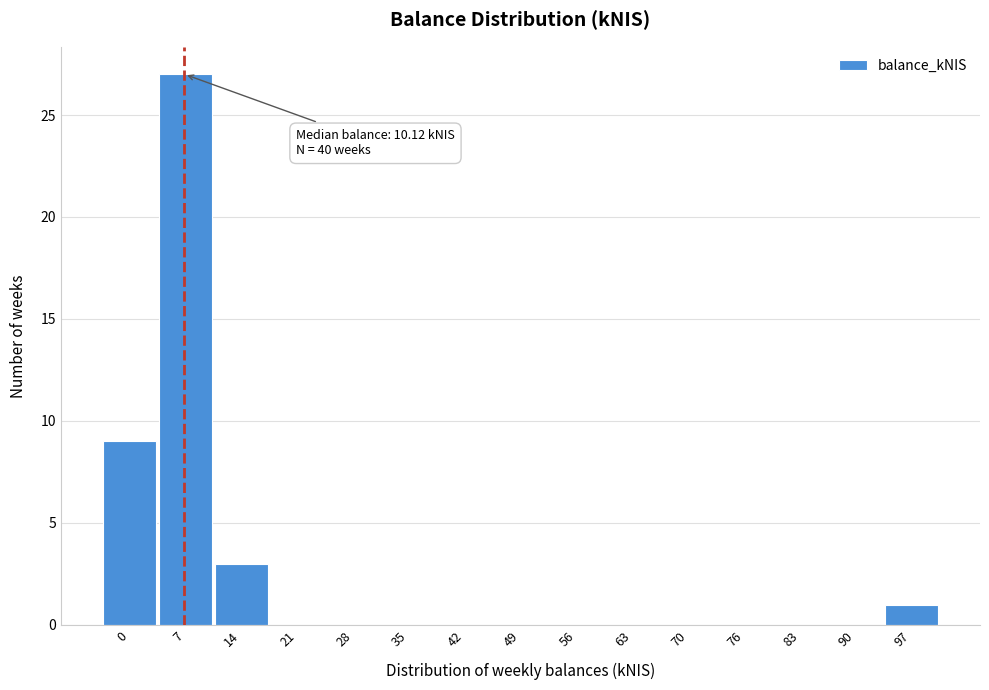

Reading right to left, transcribe all the data shown in this chart.

97=1	90=0	83=0	76=0	70=0	63=0	56=0	49=0	42=0	35=0	28=0	21=0	14=3	7=27	0=9